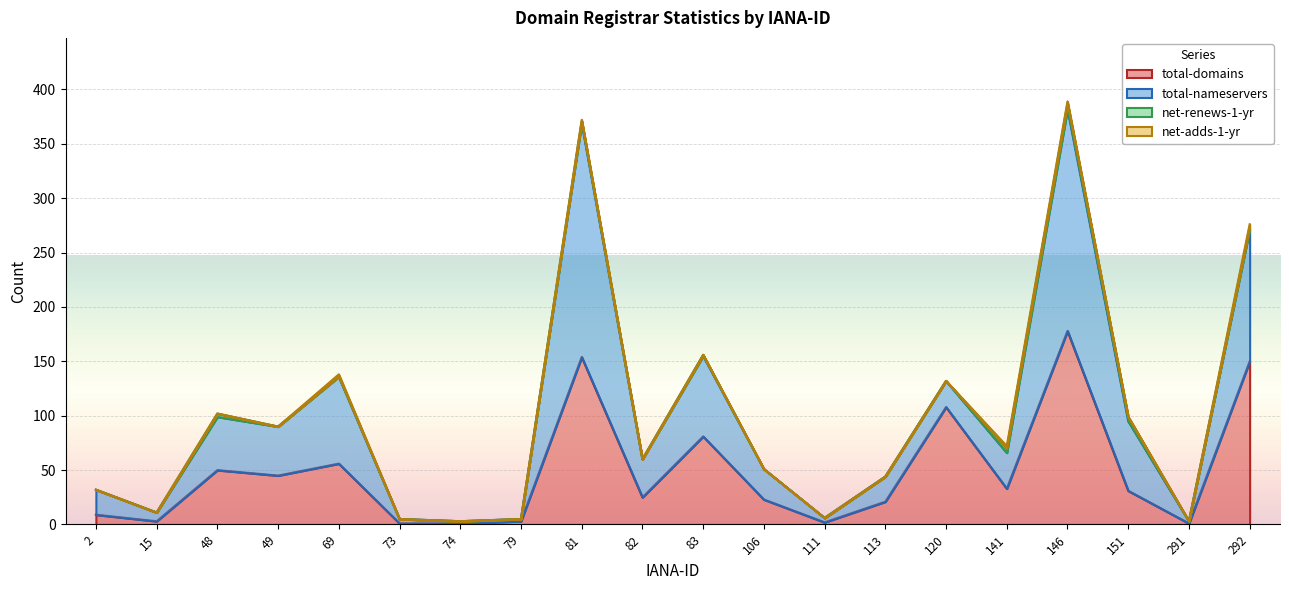

How many data points in total-domains are less than 31?

10